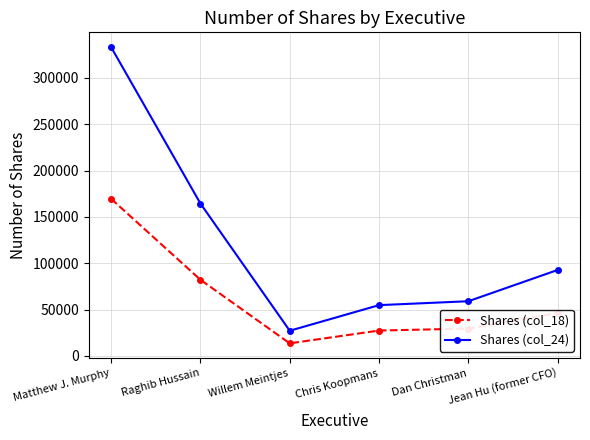

Does the chart display data point markers on the line(s)?

Yes